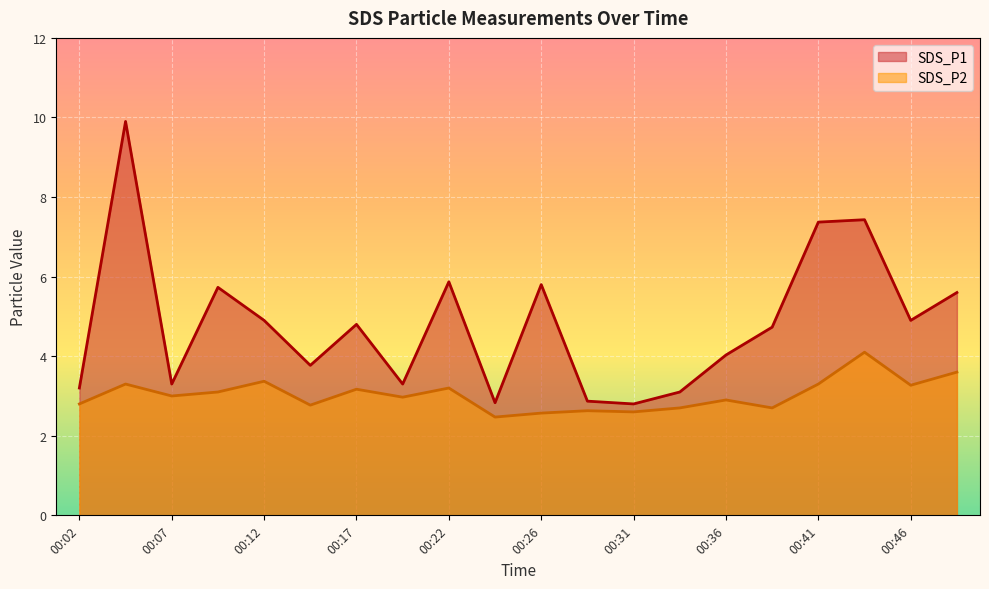

Is it true that SDS_P2 equals 3.4 at 00:12?

True